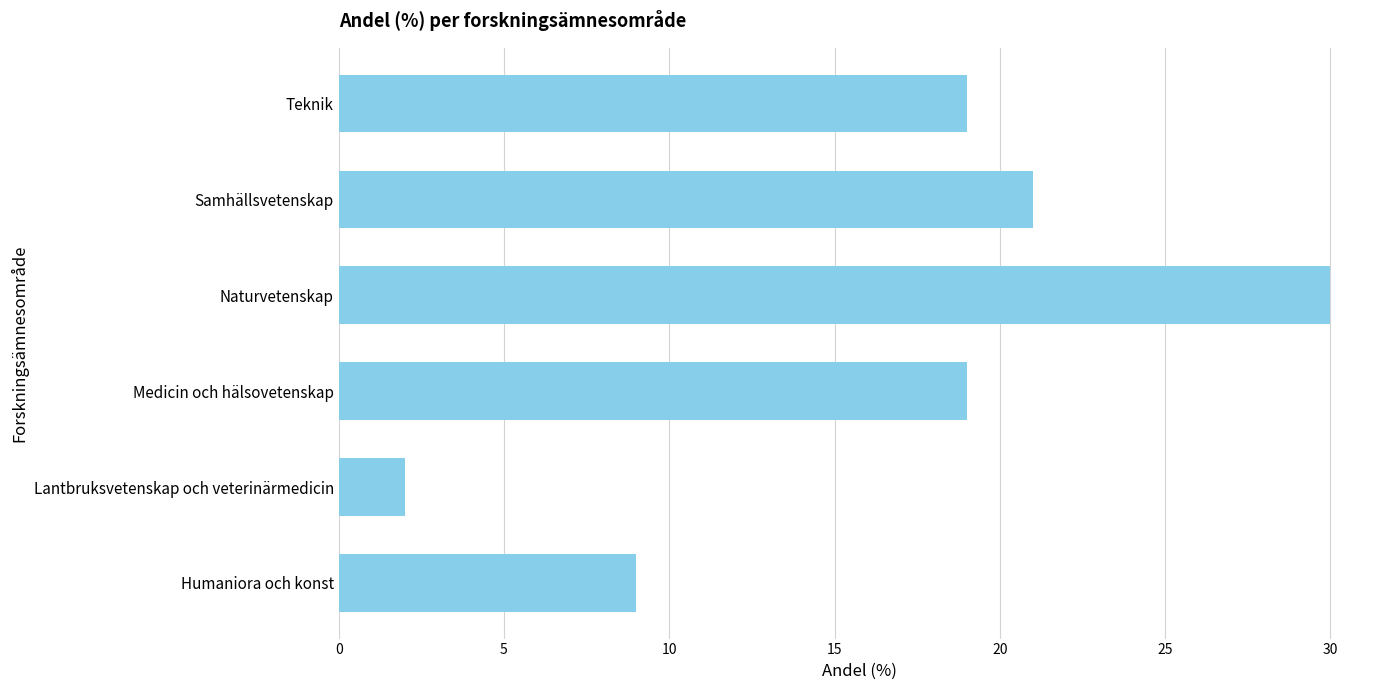

Reading top to bottom, extract all data points from this chart.

19	21	30	19	2	9